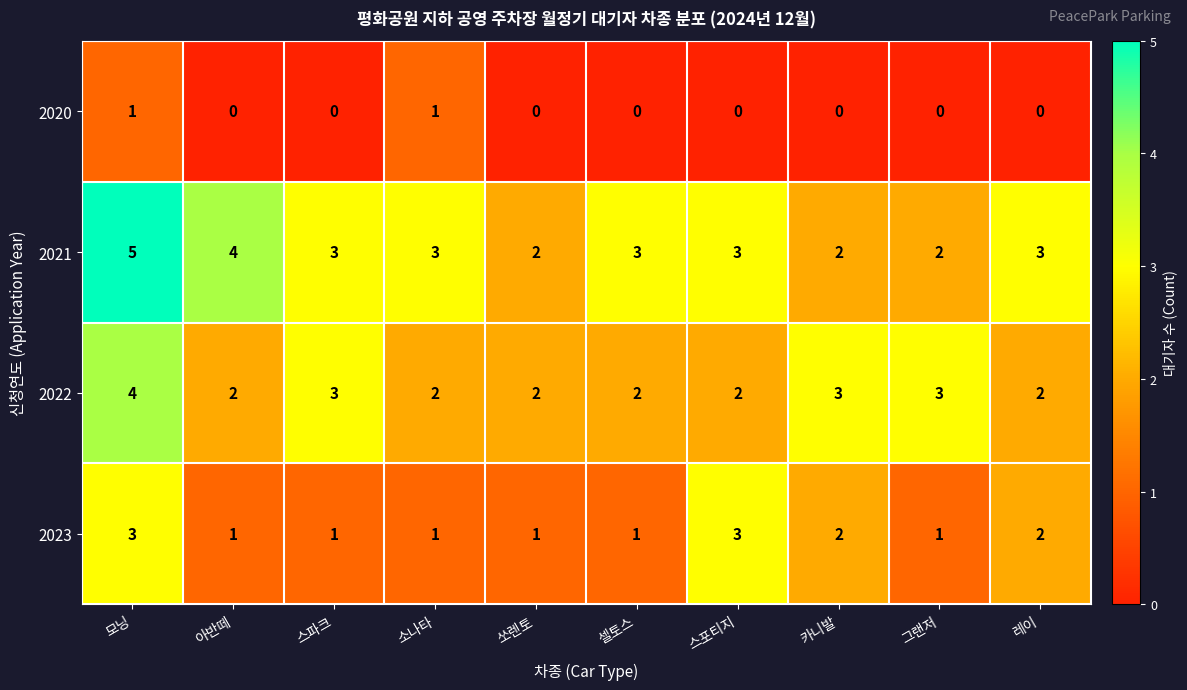

At 아반떼, list the series in order from smallest to largest.

2020, 2023, 2022, 2021